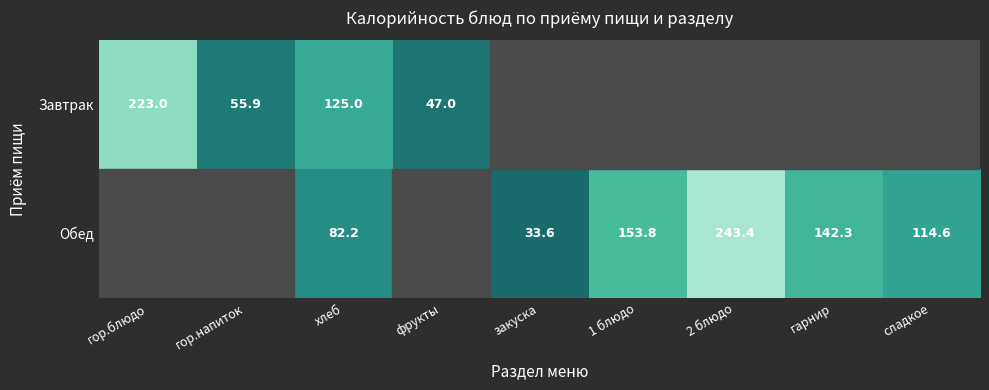

True or false: Обед has a value of 142.3 at гарнир.

True